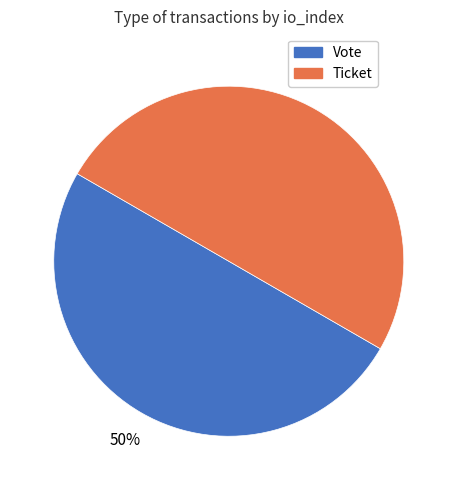

To the nearest percent, what percentage of the pie is Vote?

50%